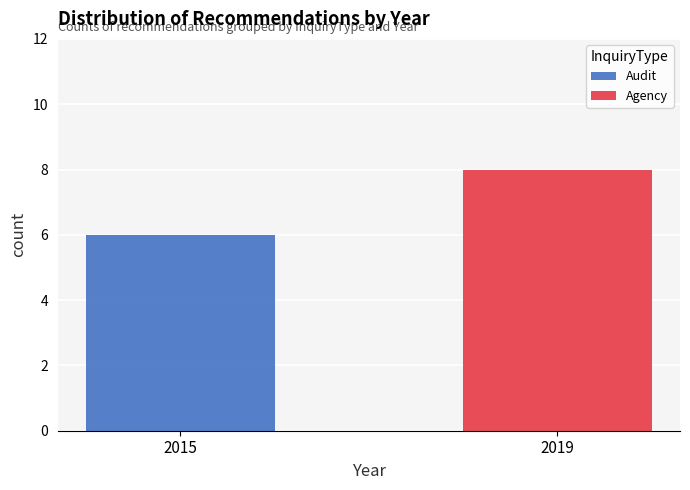

Are the bars grouped side by side (vs. stacked)?

No